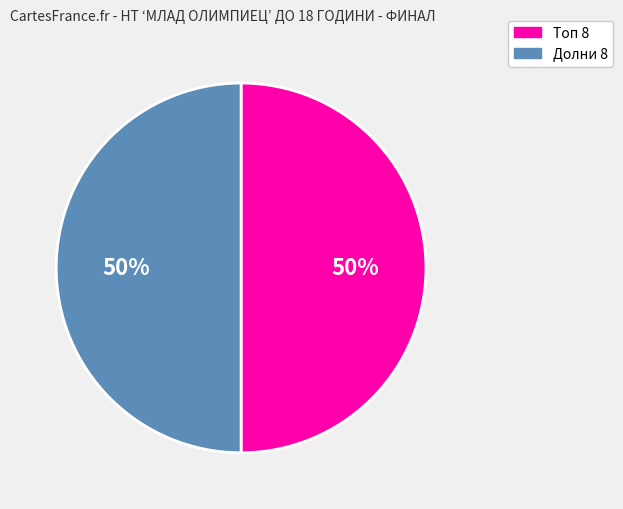

To the nearest percent, what is the average slice percentage?

50%